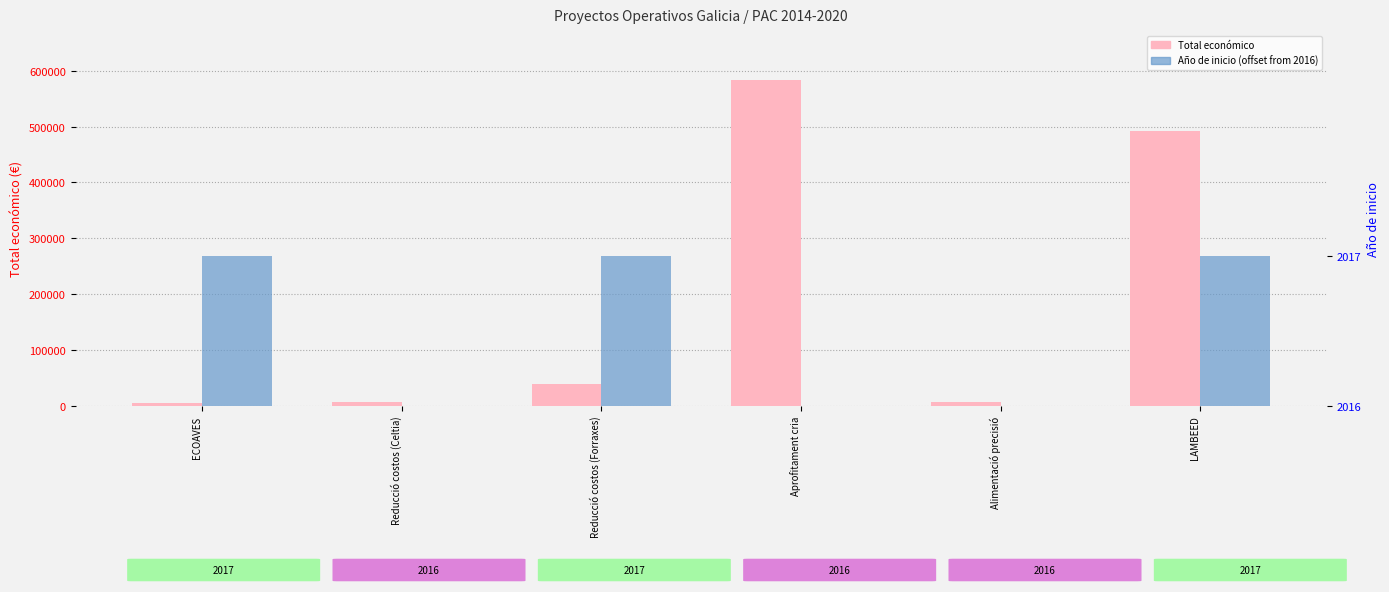

What value does the Total económico series have at LAMBEED?

492343